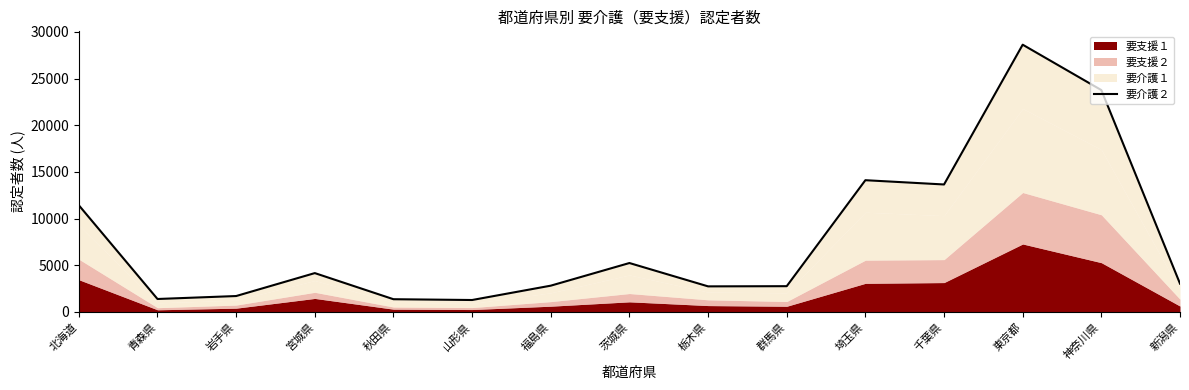

Reading right to left, transcribe all the data shown in this chart.

3023	23764	28628	13649	14107	2751	2731	5232	2806	1269	1354	4153	1695	1378	11421